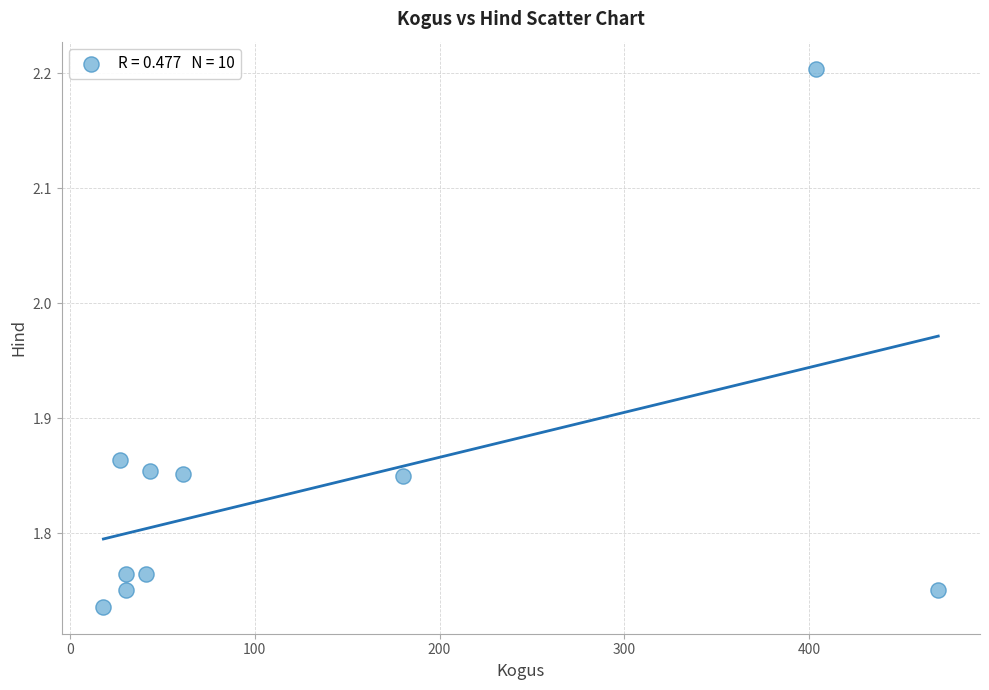

What is the range of Y values (max minus min)?

0.5